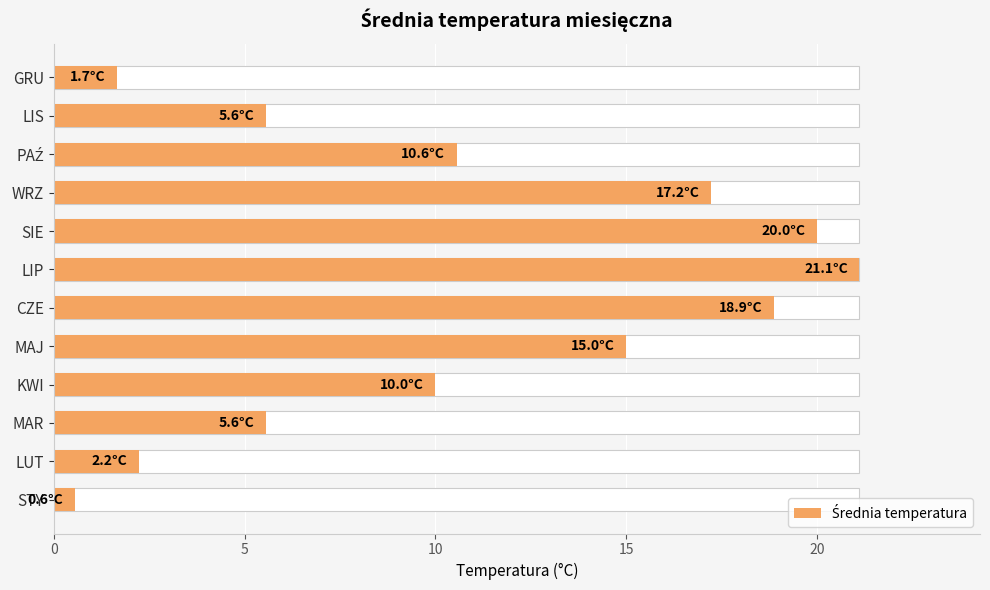

Are the bars grouped side by side (vs. stacked)?

No